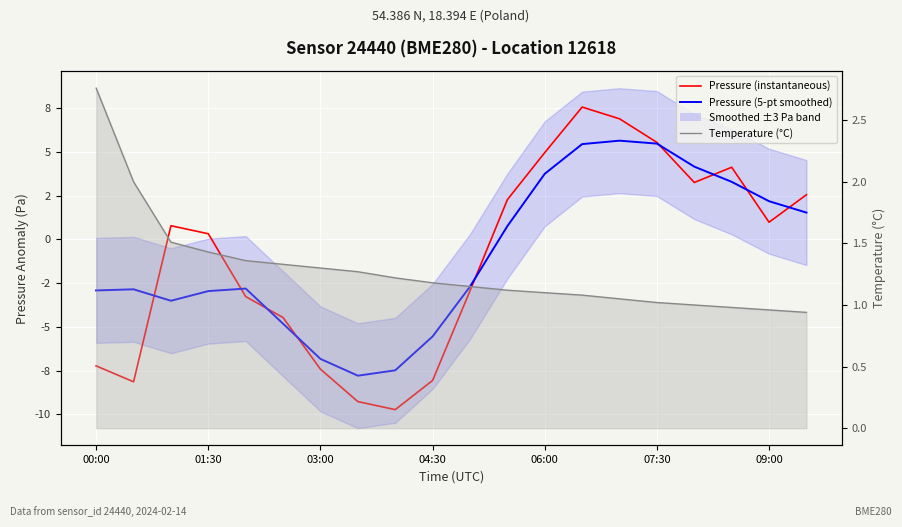

The value of Temperature (°C) at 06:00 is 0.3. True or false?

False